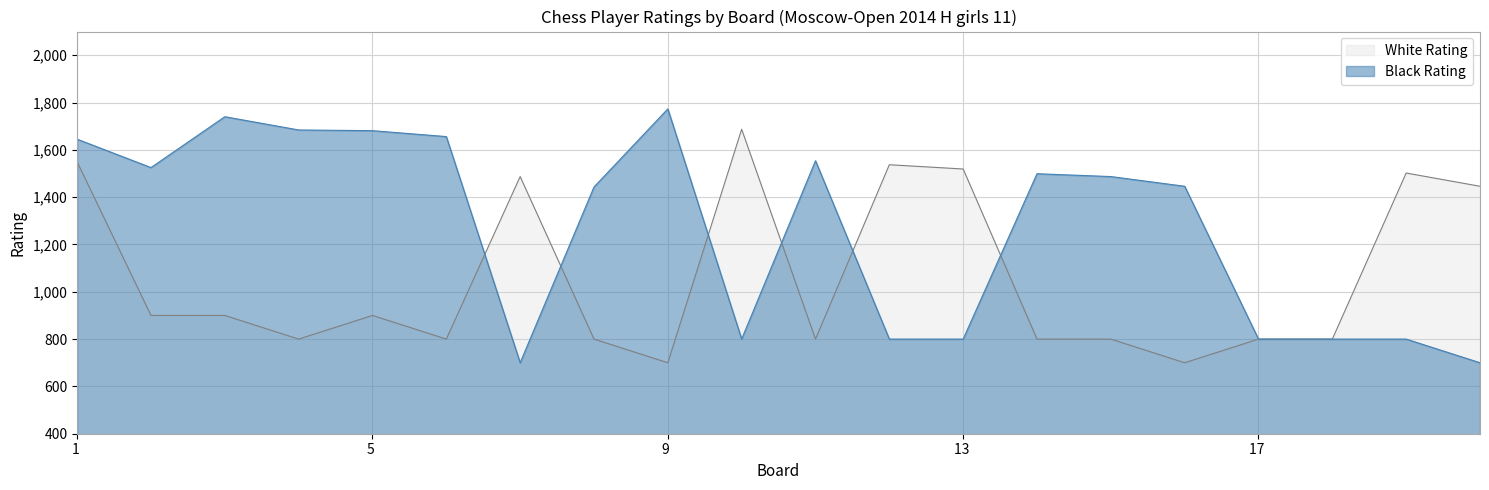

What are all the series names shown in the legend?

White Rating, Black Rating